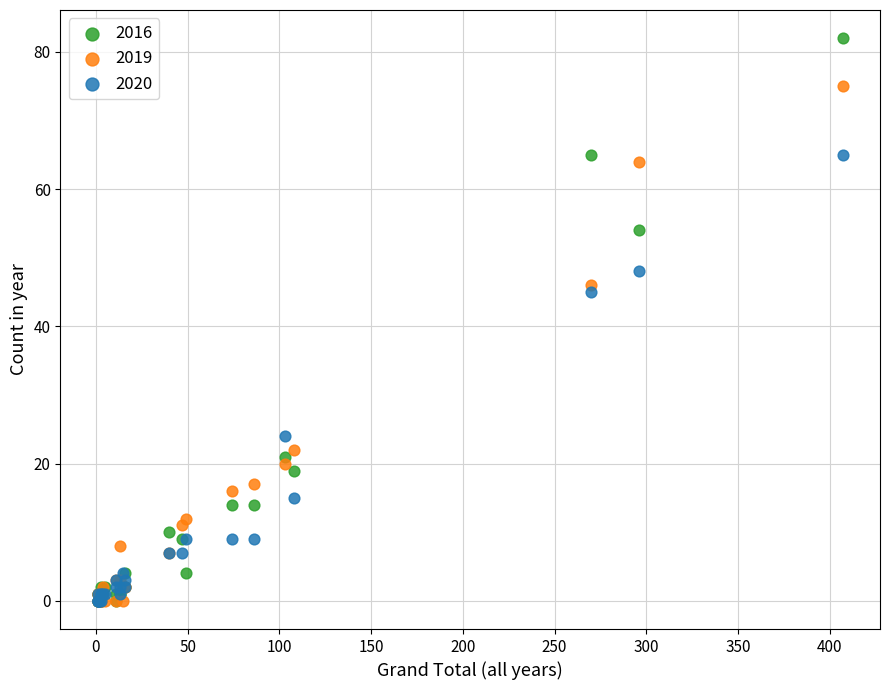

Which series contains the highest Y value?

2016